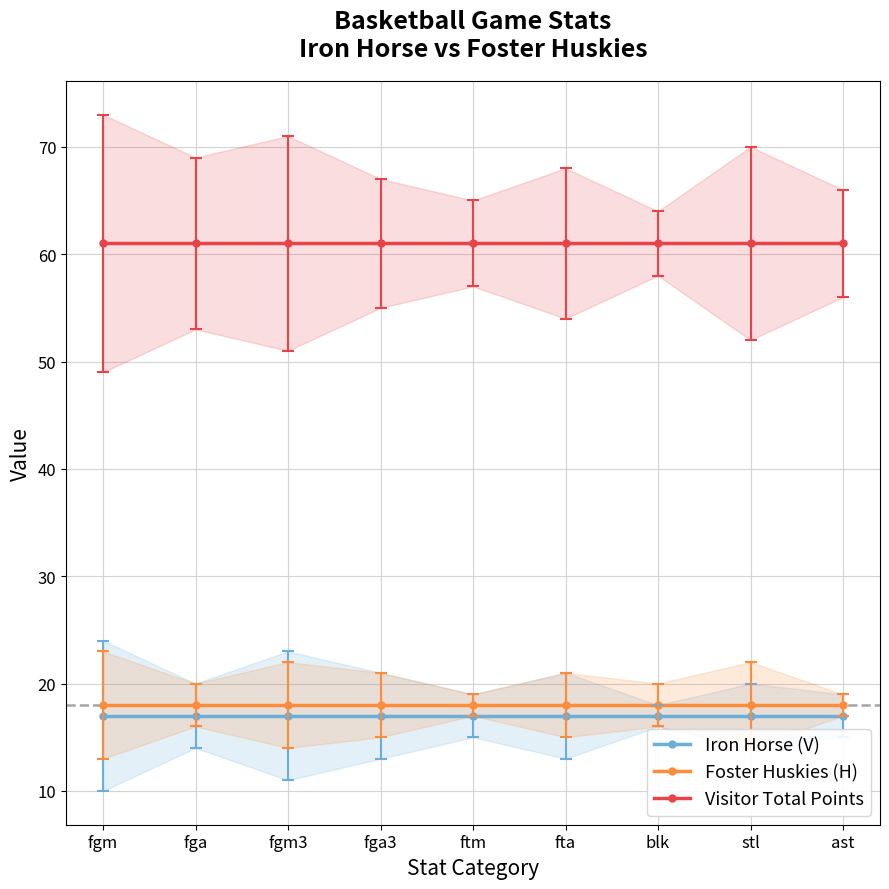

True or false: Foster Huskies (H) and Visitor Total Points cross at least once.

False